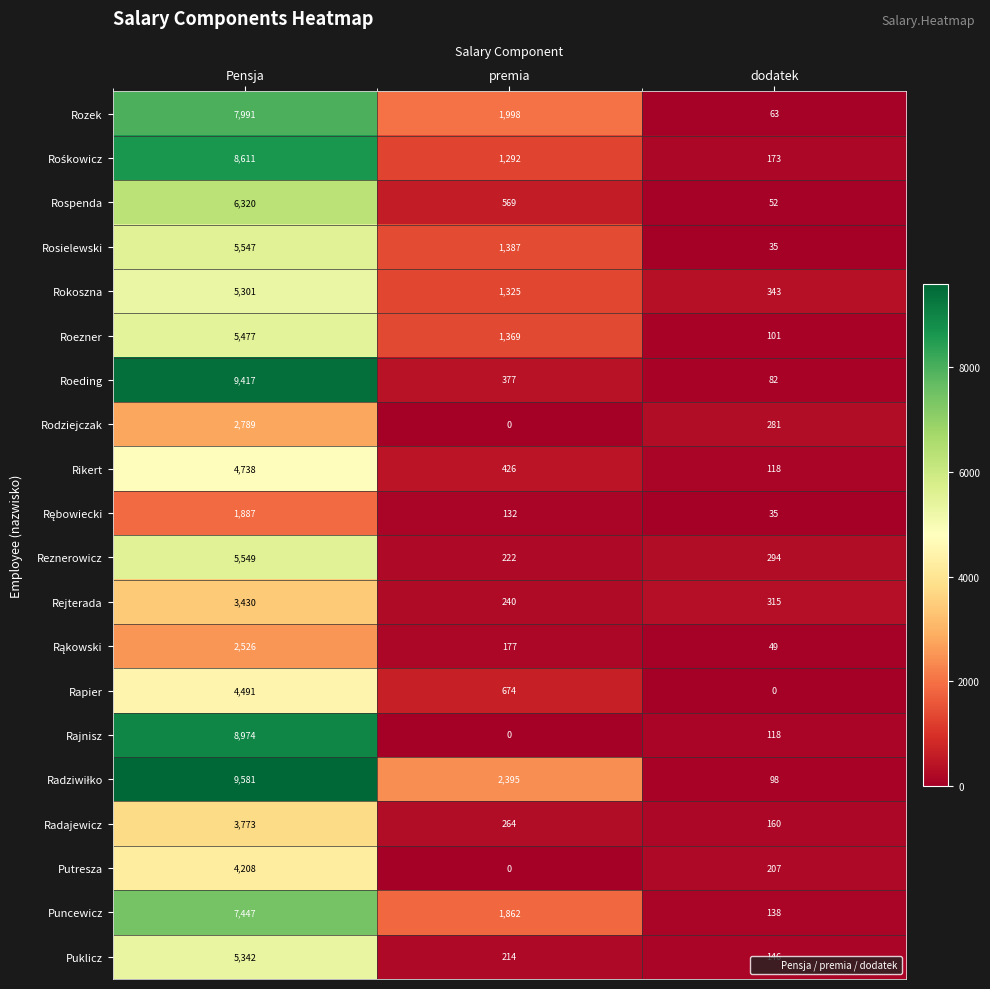

How many series are shown in this chart?

20